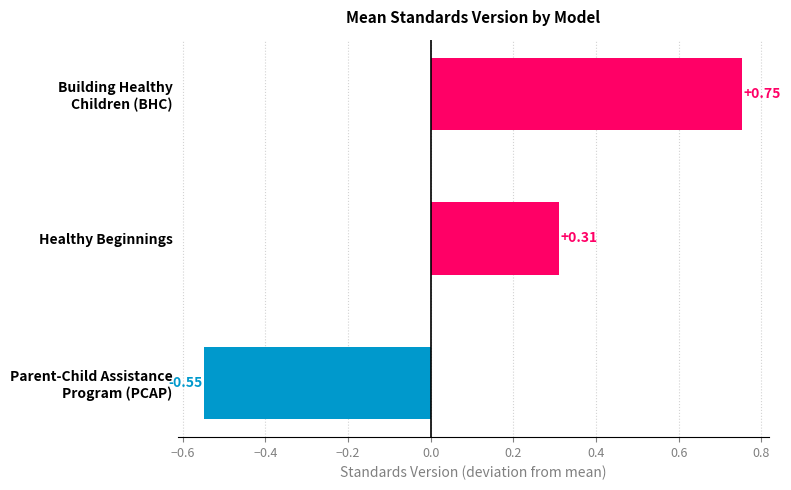

List the labels in order of value, smallest first.

Parent-Child Assistance
Program (PCAP), Healthy Beginnings, Building Healthy
Children (BHC)